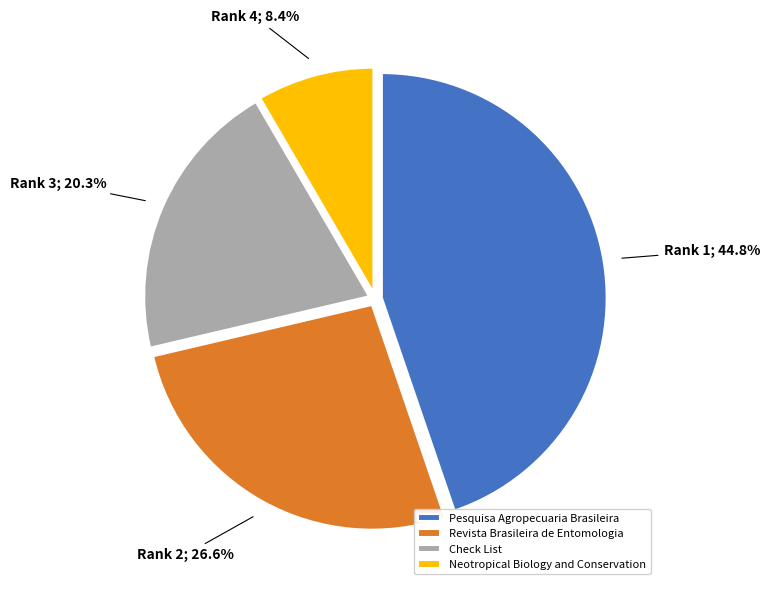

What percentage is the Neotropical Biology and Conservation slice, to the nearest percent?

8%